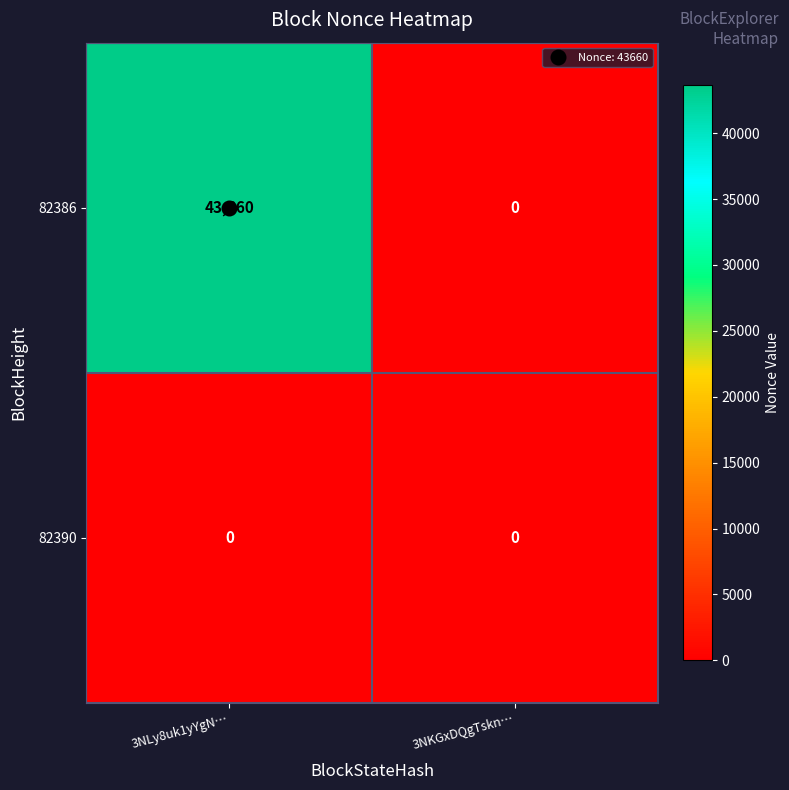

At which label does 82386 reach its peak?

3NLy8uk1yYgN…